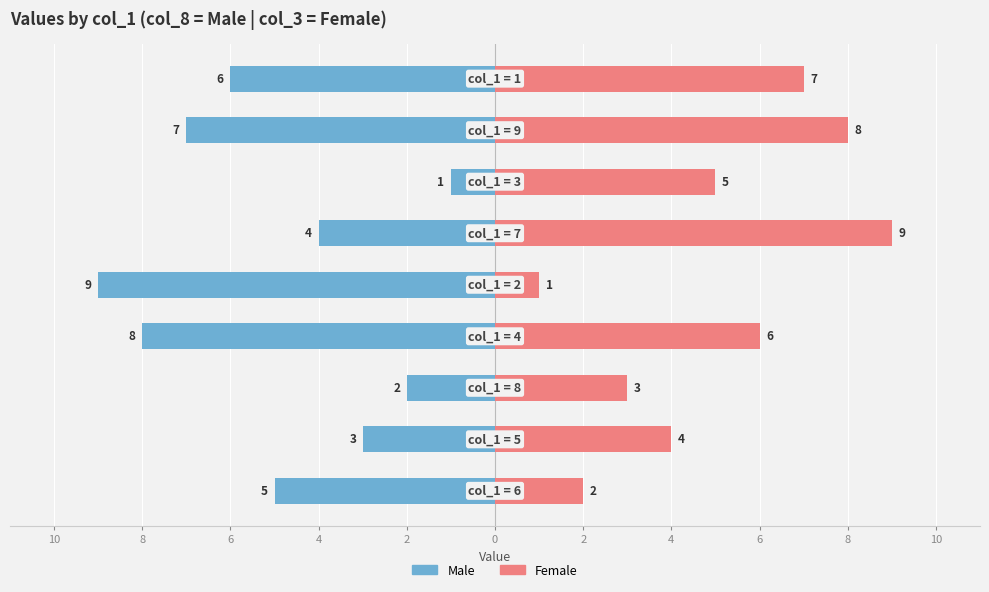

At 0, list the series in order from smallest to largest.

Male, Female